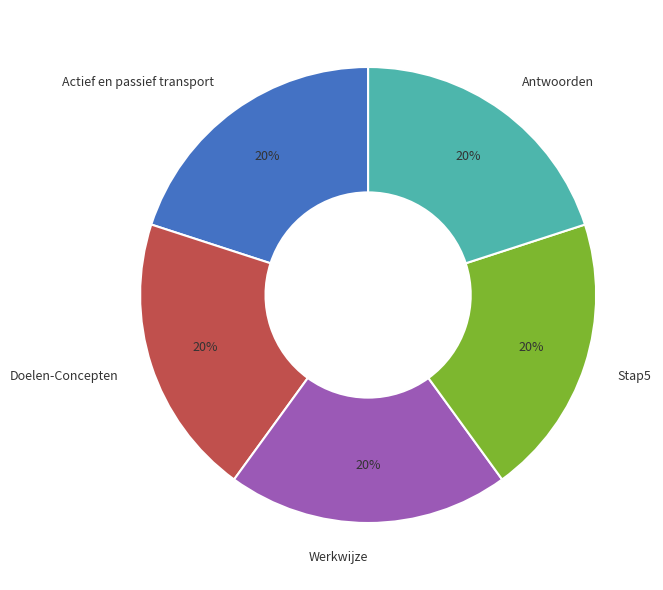

Is Werkwijze the majority of the pie?

No